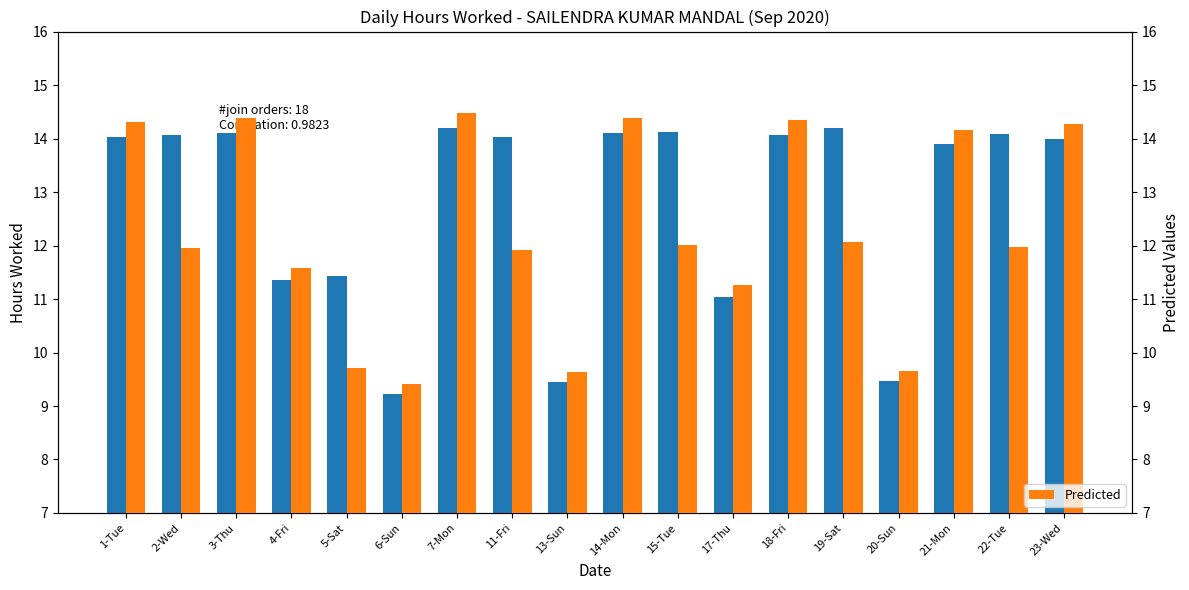

How many groups of bars are there?

18